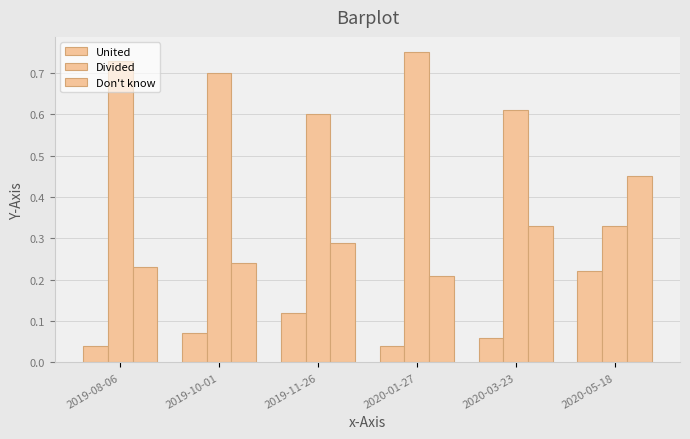

What is the maximum value shown in the chart?

0.8